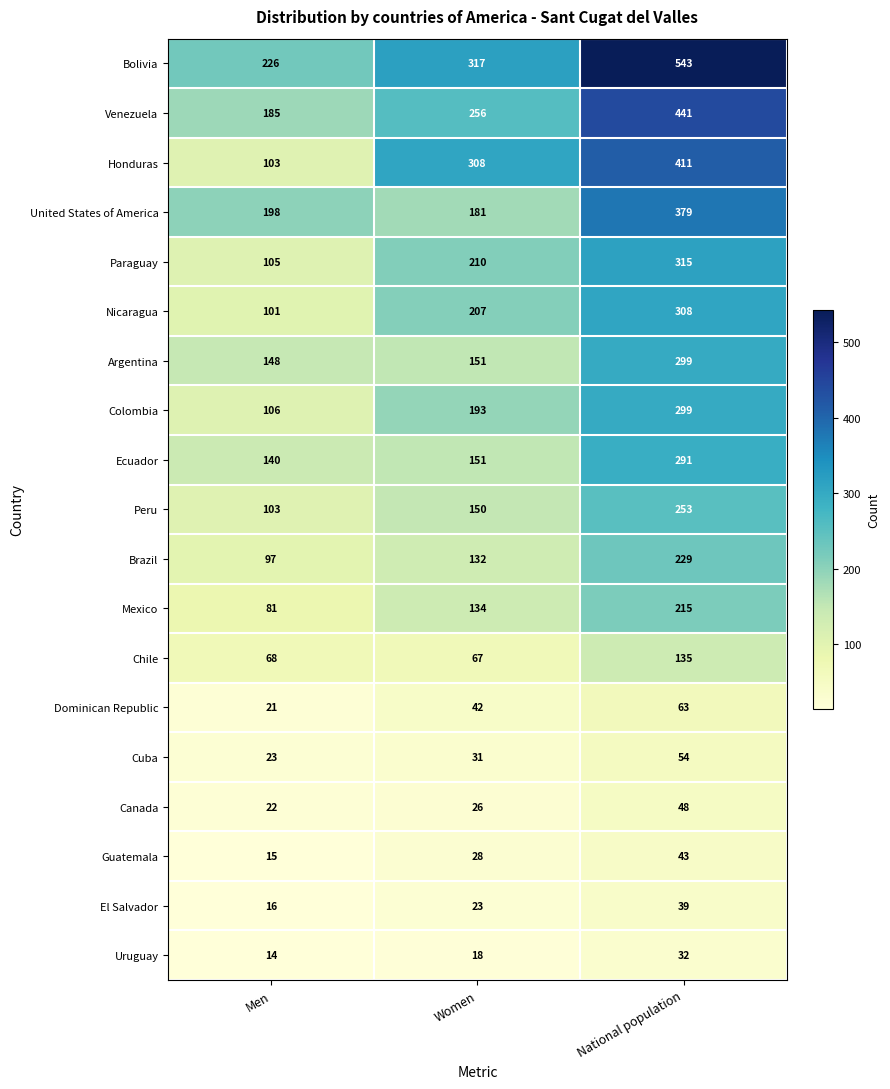

Which category has the highest value in the Guatemala series?

National population